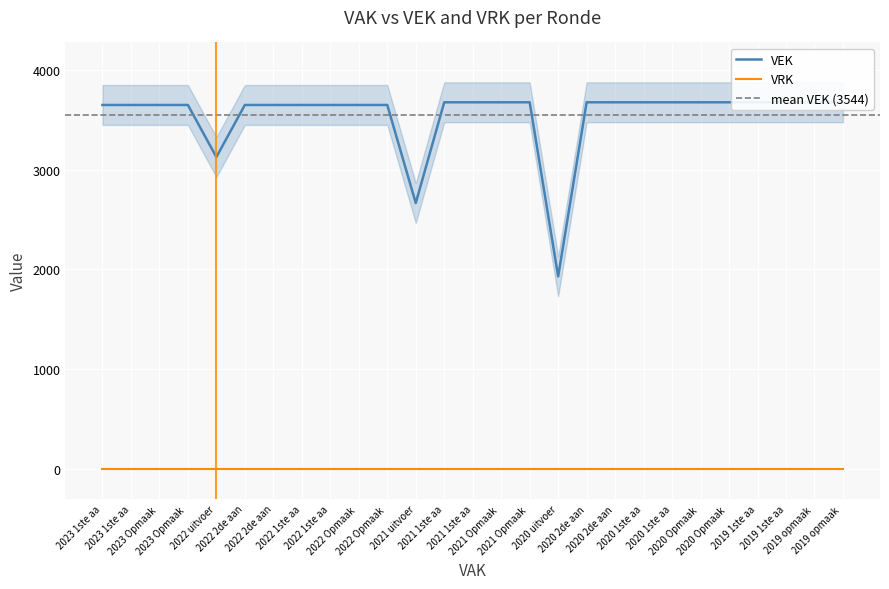

Which has a higher value, 2022 uitvoer or 2020 1ste aa?

2020 1ste aa